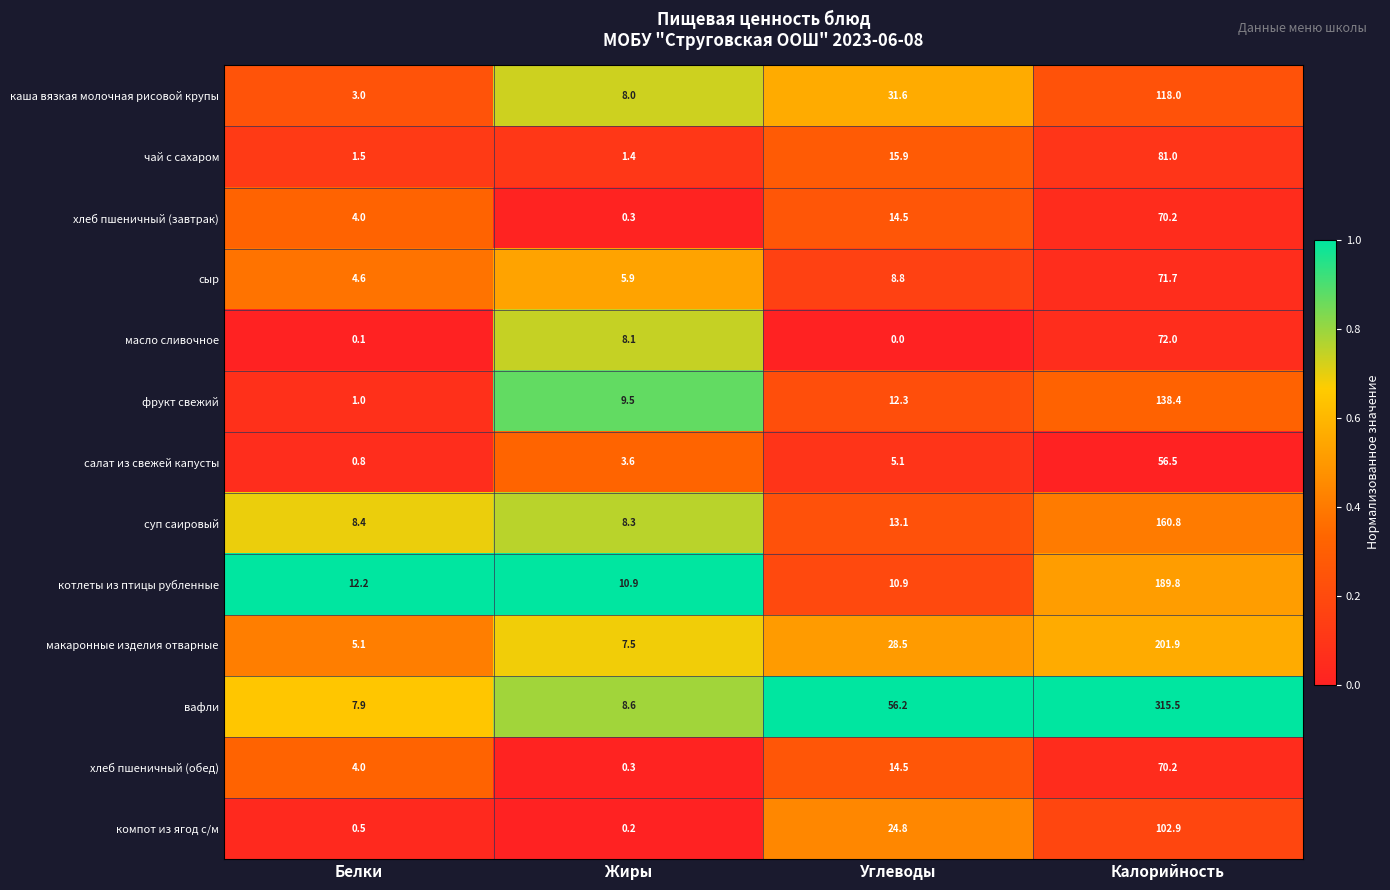

Between Жиры and Калорийность, which series saw the biggest shift?

вафли